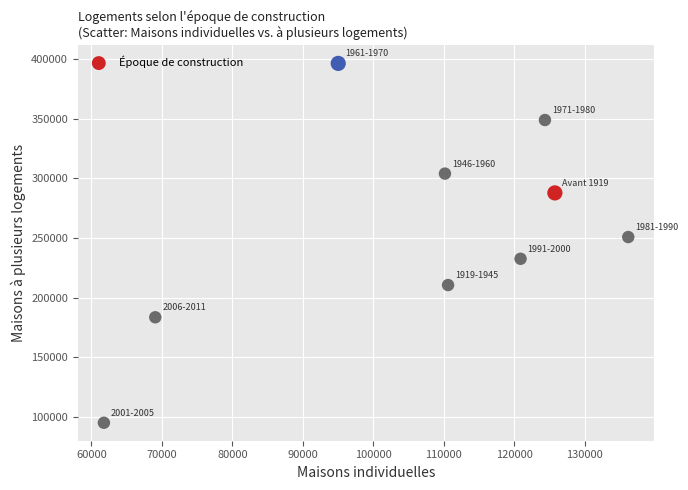

What is the average Y value?

256681